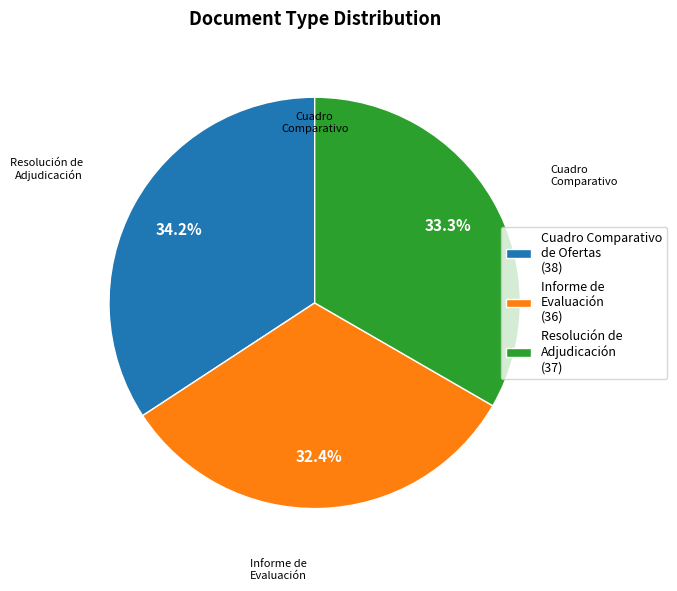

What portion of the pie excludes Informe de Evaluación?

67.6%